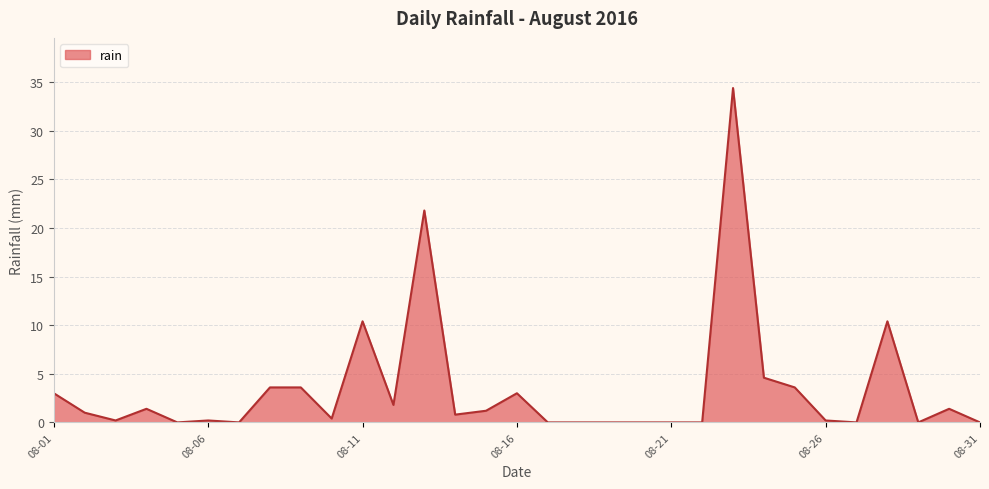

What is the difference between the maximum and minimum values?

34.4